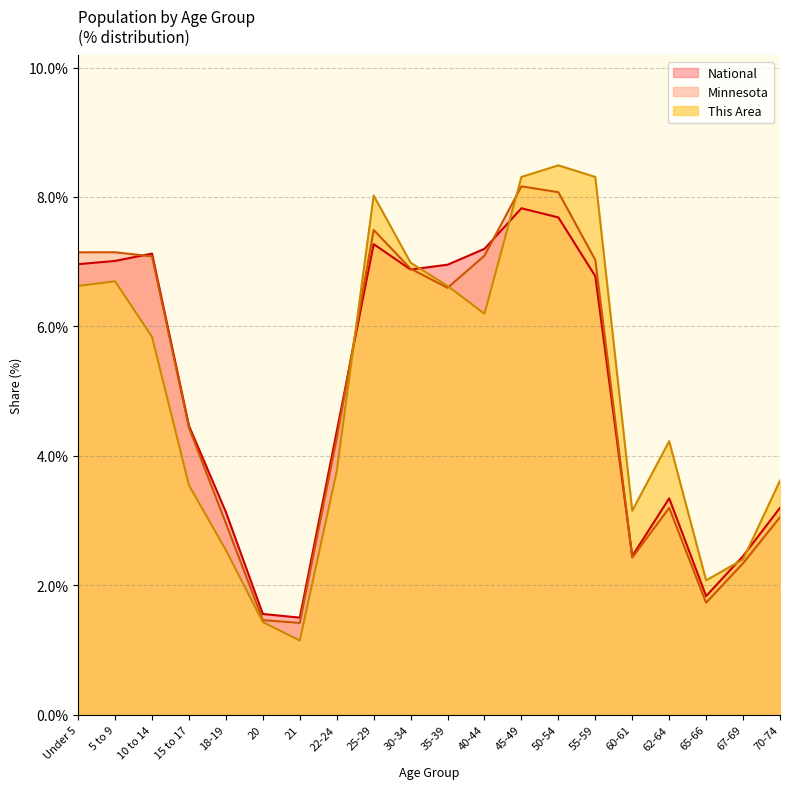

True or false: This Area has a value of 1.9 at 20.

False